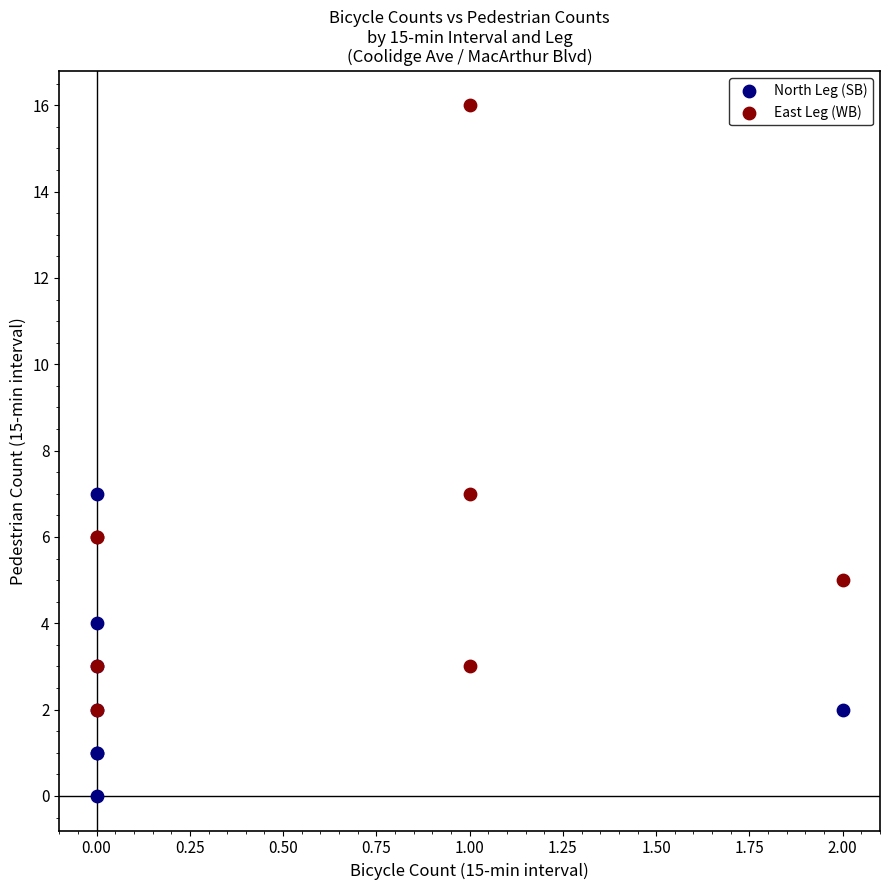

Which series contains the highest Y value?

East Leg (WB)